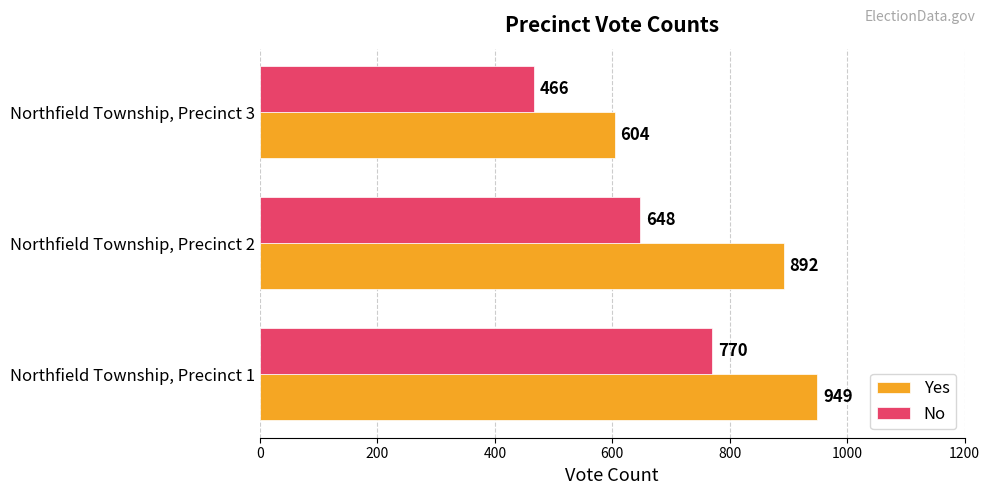

The value of No at Northfield Township, Precinct 2 is 648. True or false?

True